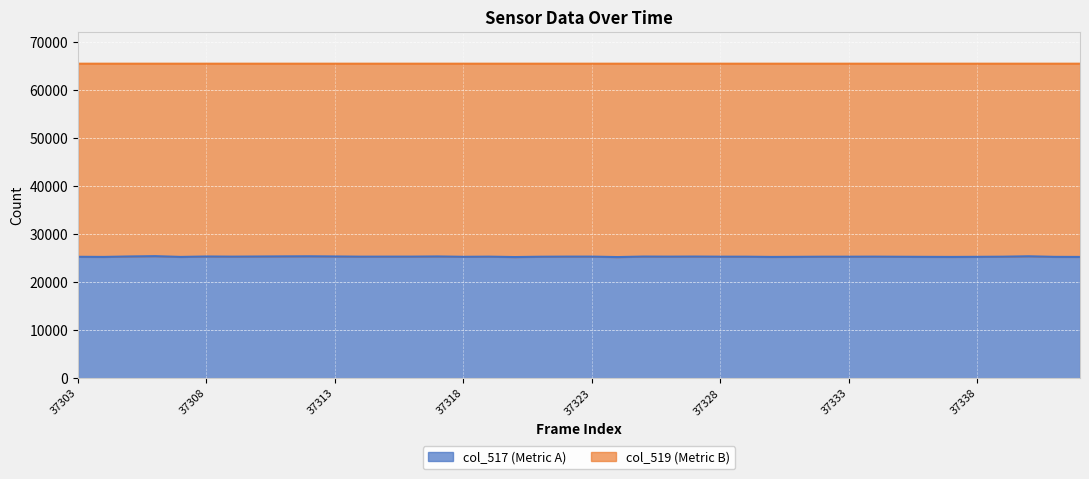

Where does the data first go above 25341?

37305